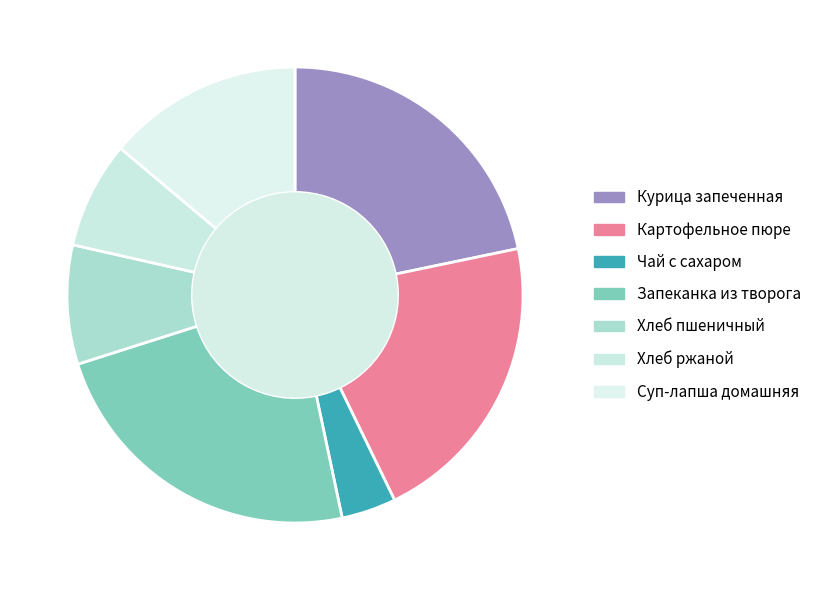

What percentage is the Курица запеченная slice, to the nearest percent?

22%